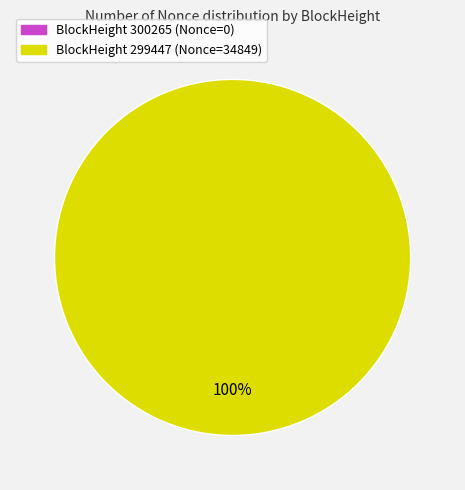

Is there any slice that represents more than half of the pie?

Yes